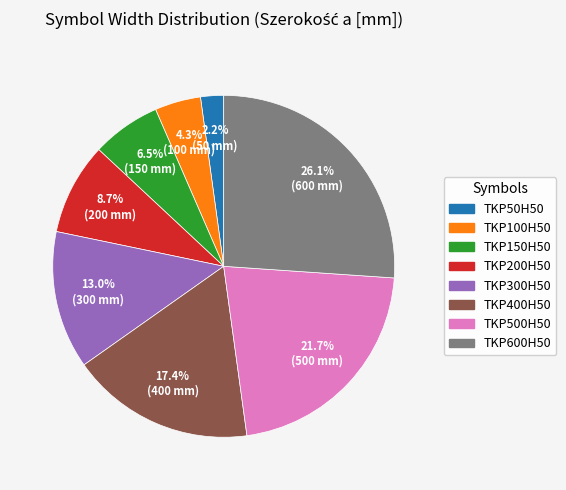

Count the number of slices in the pie.

8